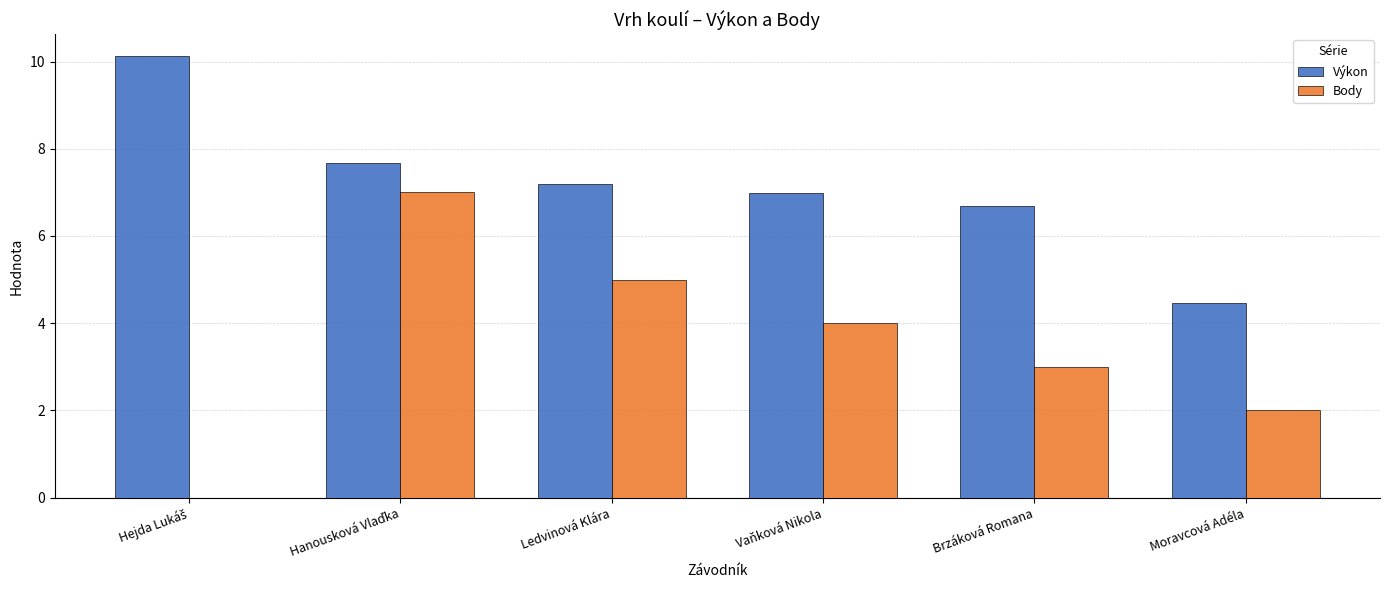

Which series changed the most between Ledvinová Klára and Vaňková Nikola?

Body